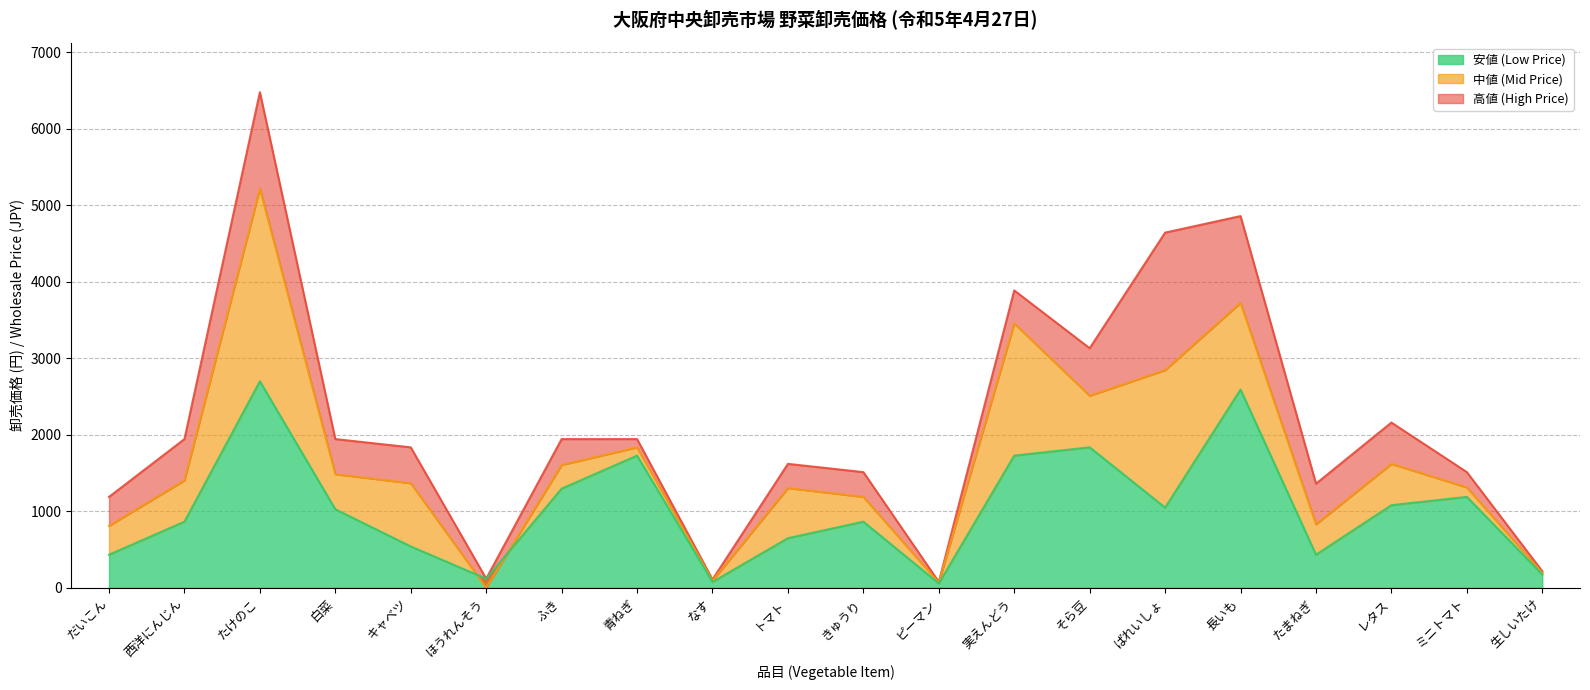

What are all the series names shown in the legend?

高値 (High Price), 中値 (Mid Price), 安値 (Low Price)